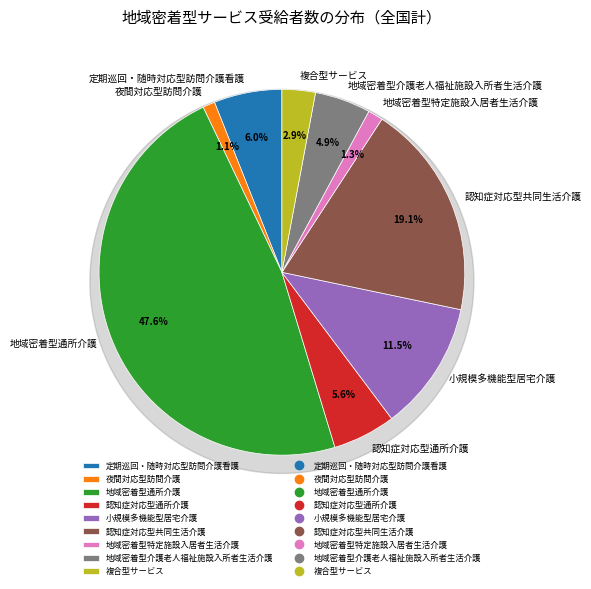

Does any single category account for the majority?

No